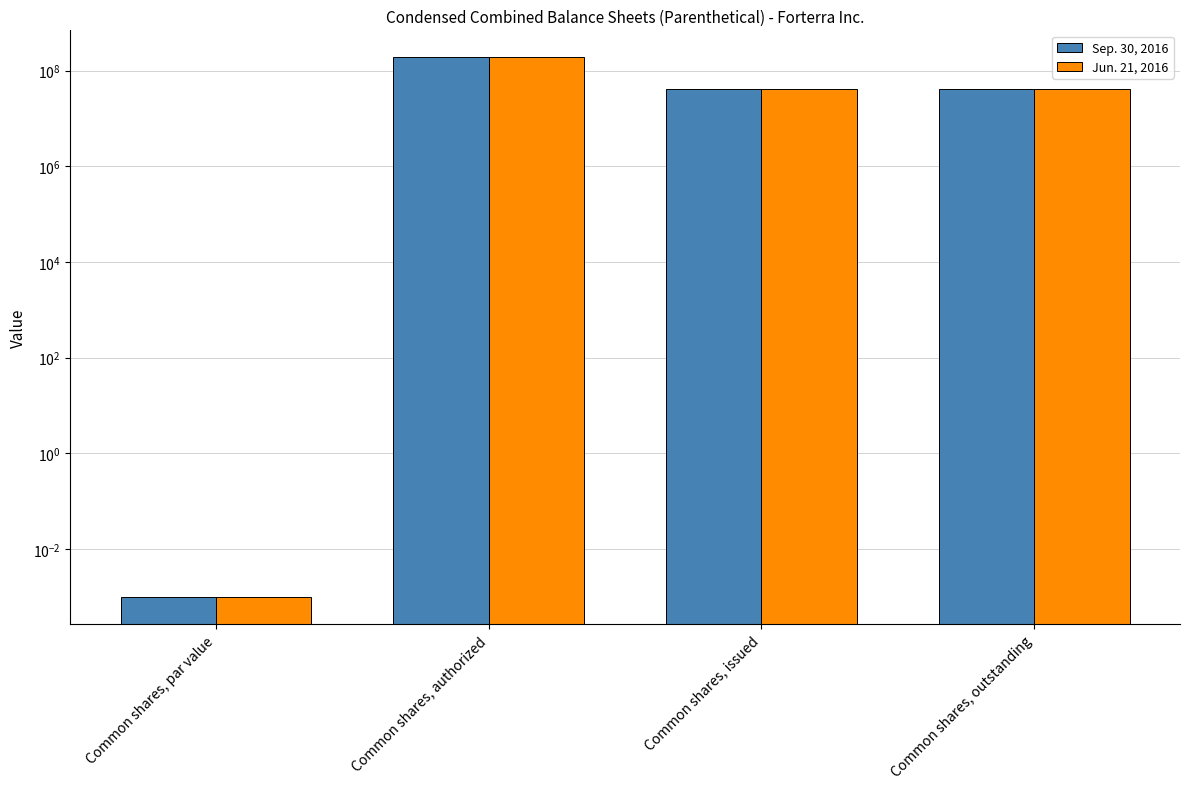

Which series changed the most between Common shares, authorized and Common shares, issued?

Sep. 30, 2016